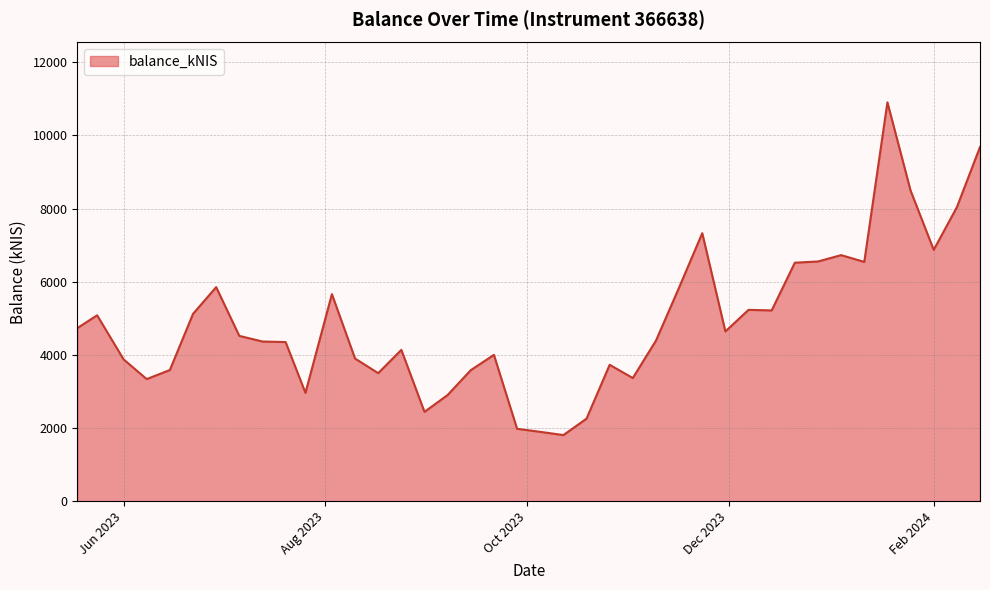

At which label is the value closest to 6356?

2023-12-21